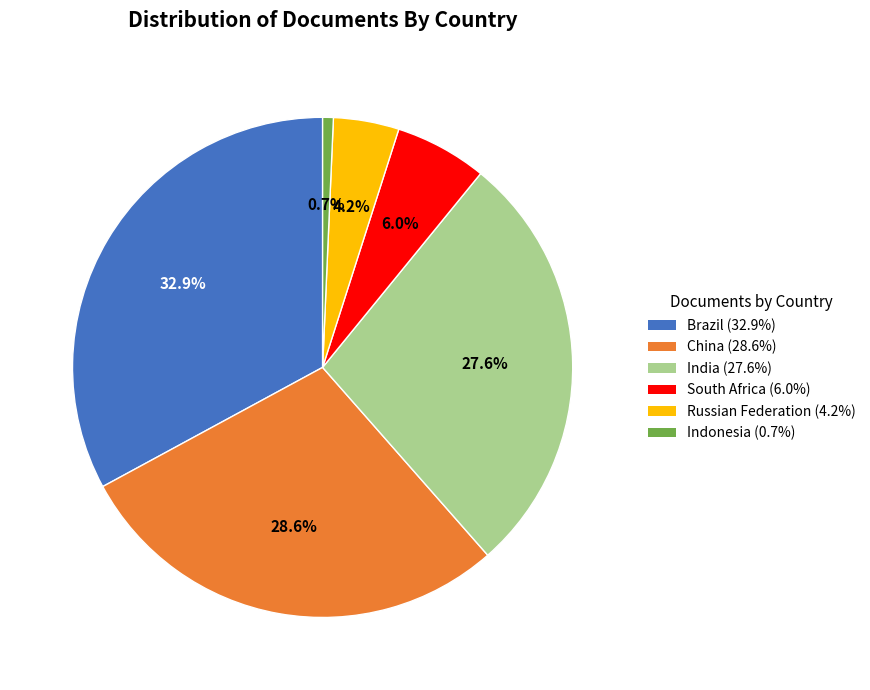

What percentage is the Brazil slice, to the nearest percent?

33%